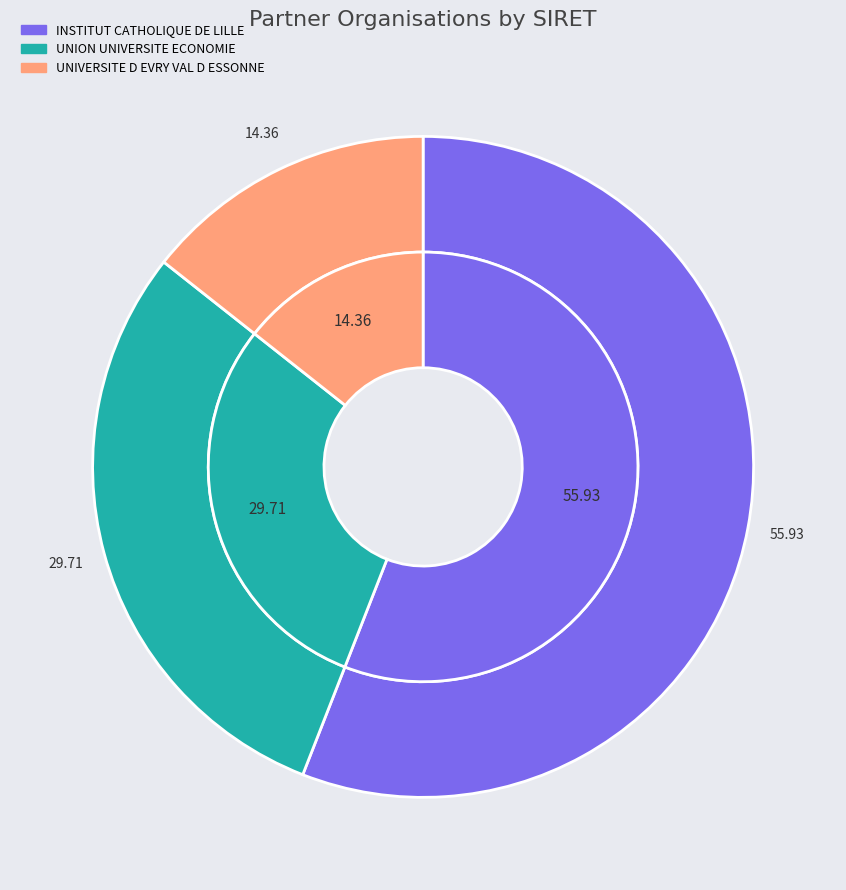

How many slices are in this pie chart?

3